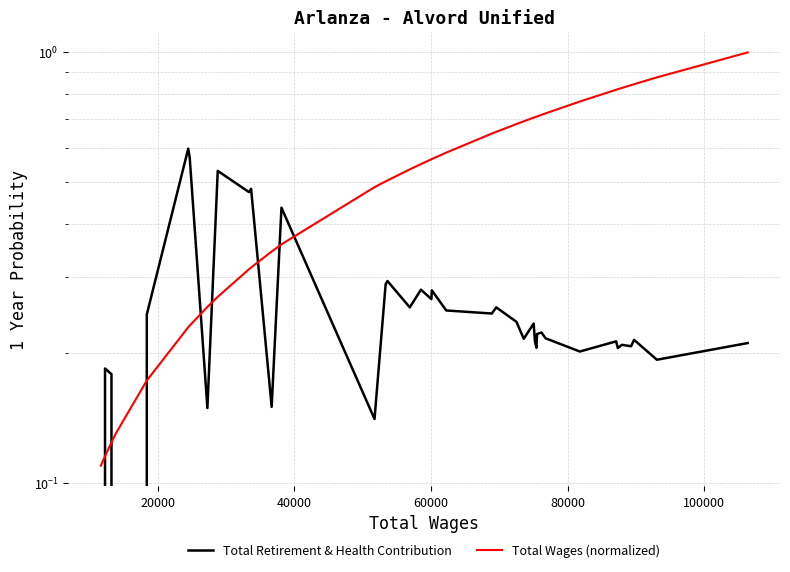

List the series in order of their peak value, highest first.

Total Wages (normalized), Total Retirement & Health Contribution